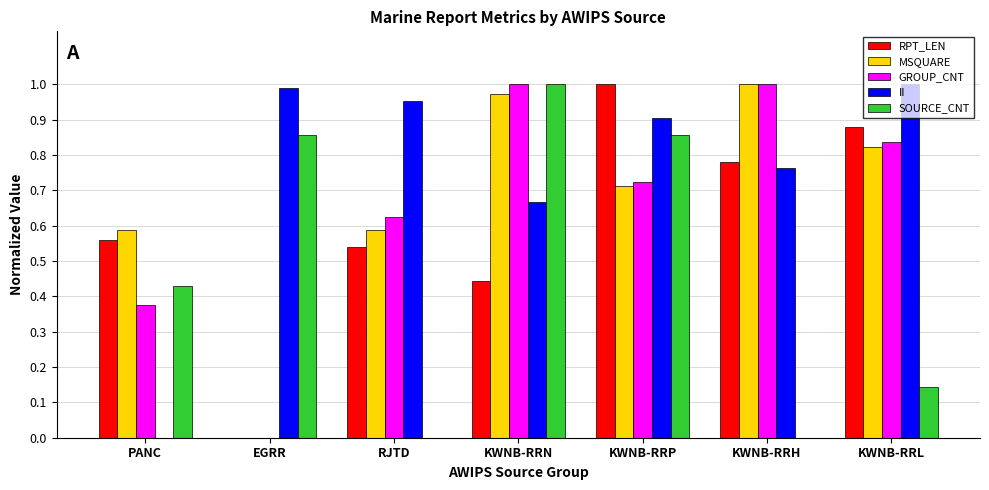

At which category is the sum across all series the highest?

KWNB-RRP